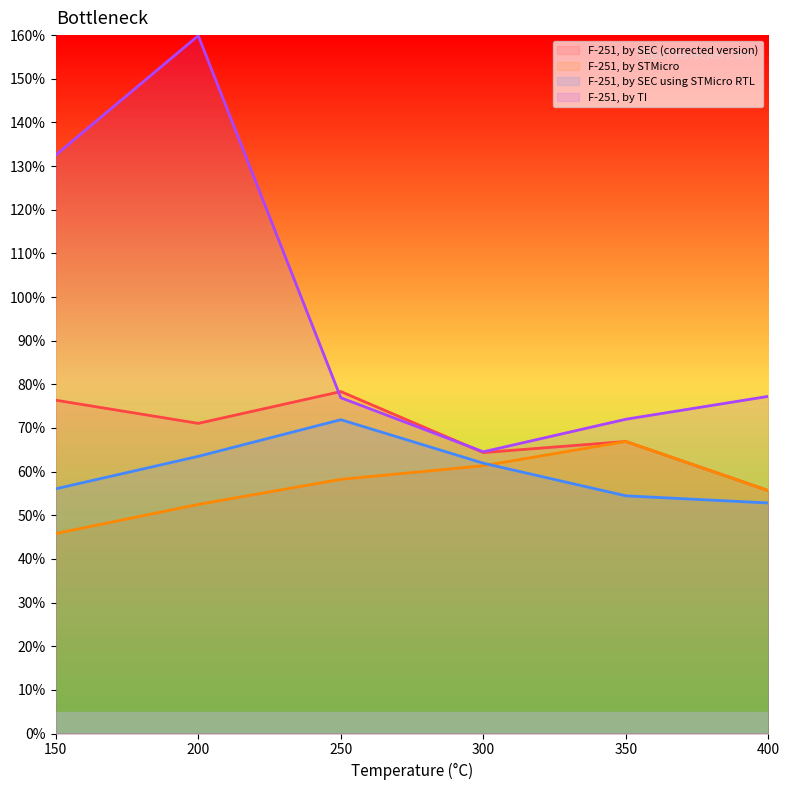

True or false: F-251, by SEC using STMicro RTL has more than 2 points higher than both neighbors.

False